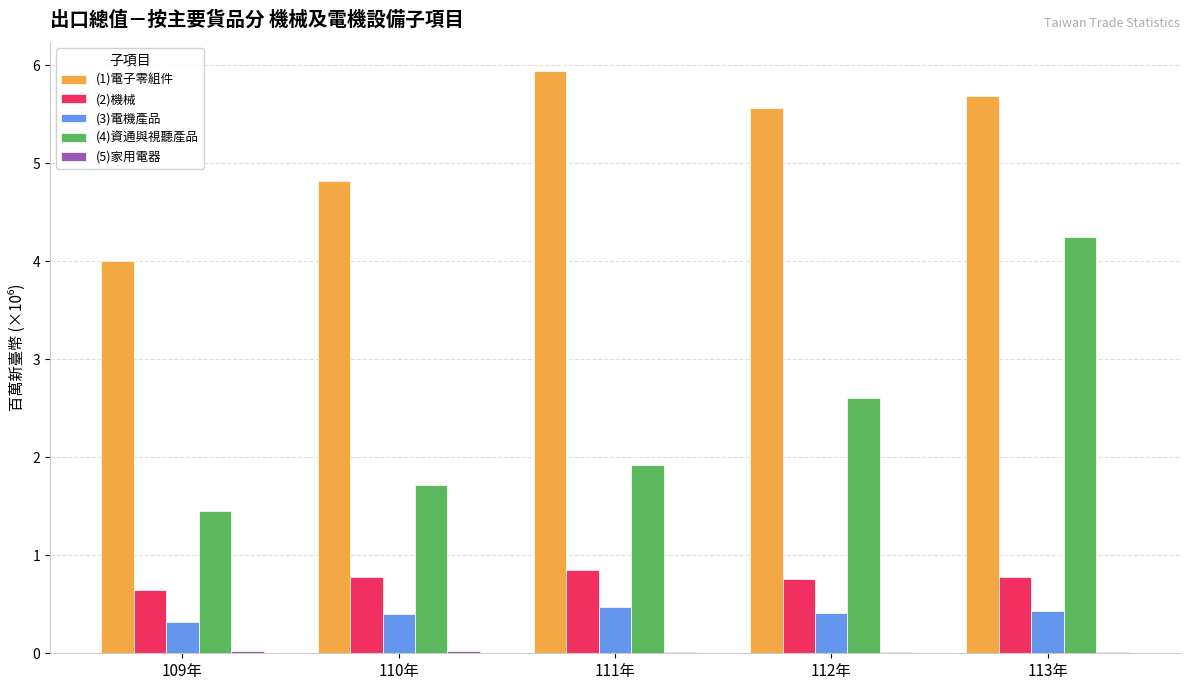

What is the total value across all series at 113年?

11.2